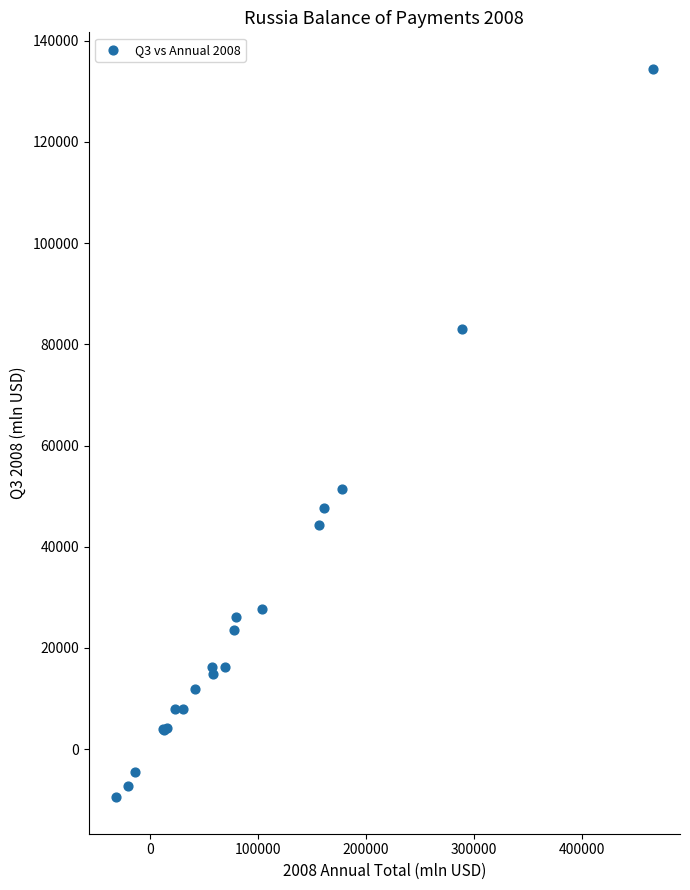

What Y value in the scatter plot is closest to 62476?

51426.0